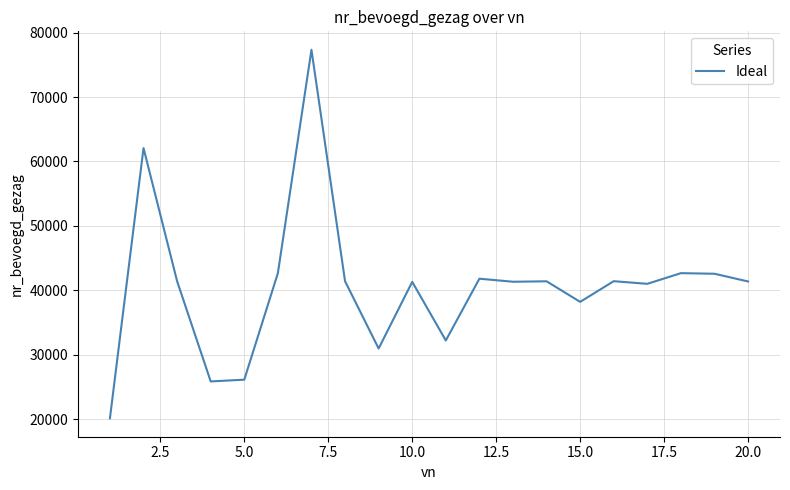

What is the minimum value shown in the chart?

20137